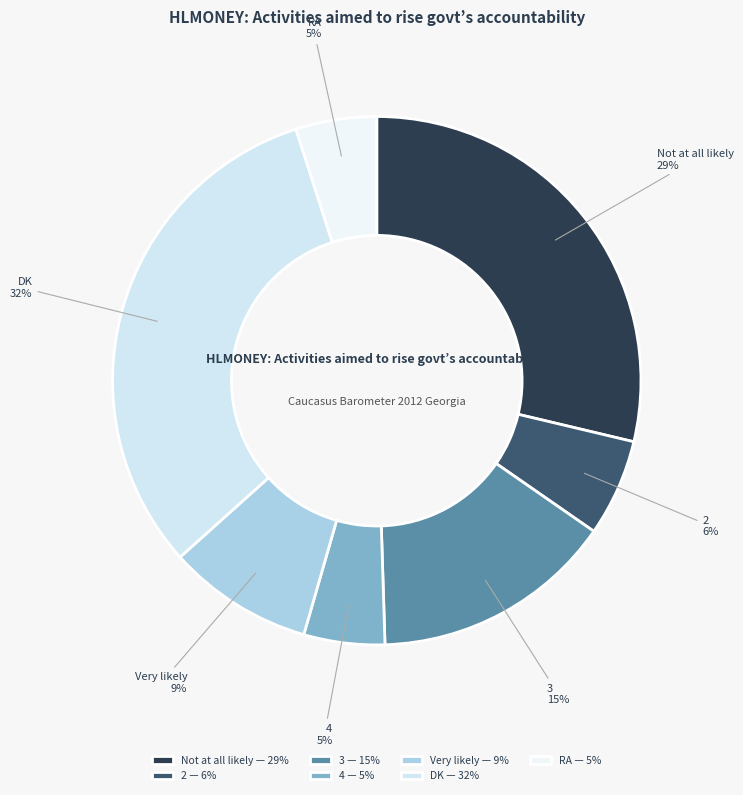

What is the total percentage of 2 and RA?

10.9%